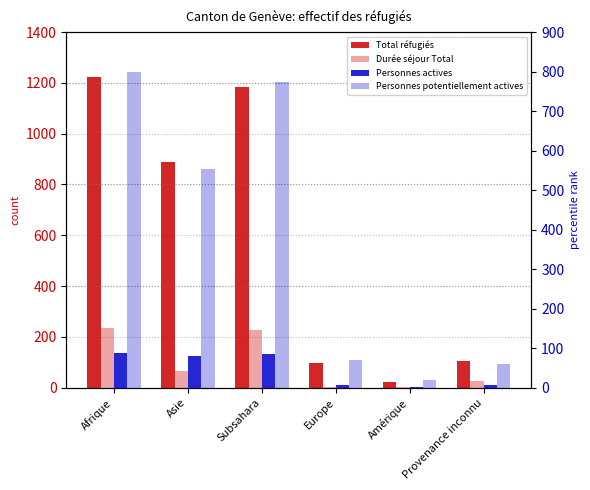

Reading left to right, list all the values displayed in this chart.

Total réfugiés: Afrique=1225	Asie=888	Subsahara=1185	Europe=97	Amérique=24	Provenance inconnu=104
Durée séjour Total: Afrique=234	Asie=65	Subsahara=226	Europe=2	Amérique=1	Provenance inconnu=28
Personnes actives: Afrique=88	Asie=81	Subsahara=86	Europe=7	Amérique=3	Provenance inconnu=8
Personnes potentiellement actives: Afrique=798	Asie=553	Subsahara=774	Europe=70	Amérique=20	Provenance inconnu=59